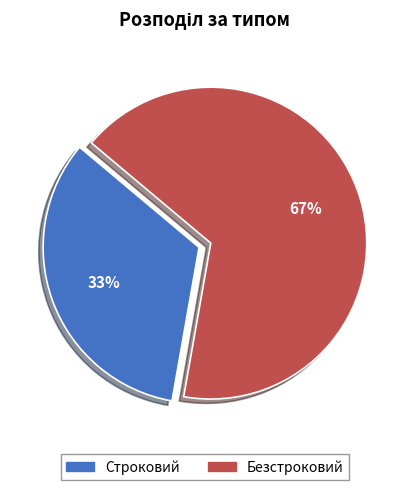

Is it true that Строковий is 41% of the pie?

False